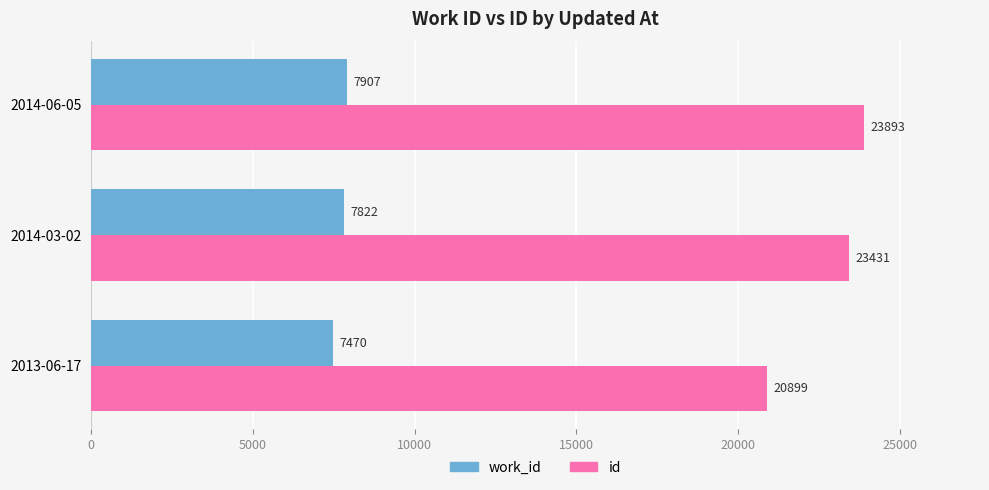

Rank the series by their maximum value, from highest to lowest.

id, work_id